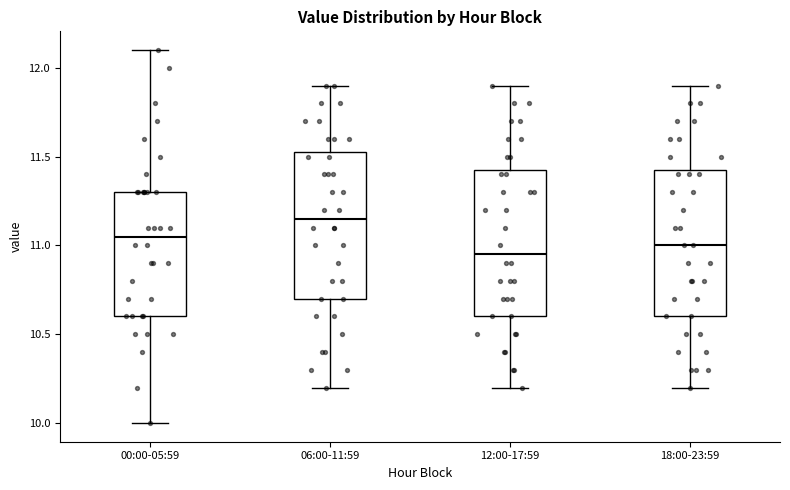

Reading left to right, read every box against the y-axis: the position of its median line, the range the box covers, and the ends of its whiskers. The values are not printed on the chart, so give them approximately, as read against the axis.

00:00-05:59: median 11.05, box 10.60 to 11.30, whiskers 10.00 to 12.10
06:00-11:59: median 11.15, box 10.70 to 11.55, whiskers 10.20 to 11.90
12:00-17:59: median 10.95, box 10.60 to 11.45, whiskers 10.20 to 11.90
18:00-23:59: median 11.00, box 10.60 to 11.45, whiskers 10.20 to 11.90